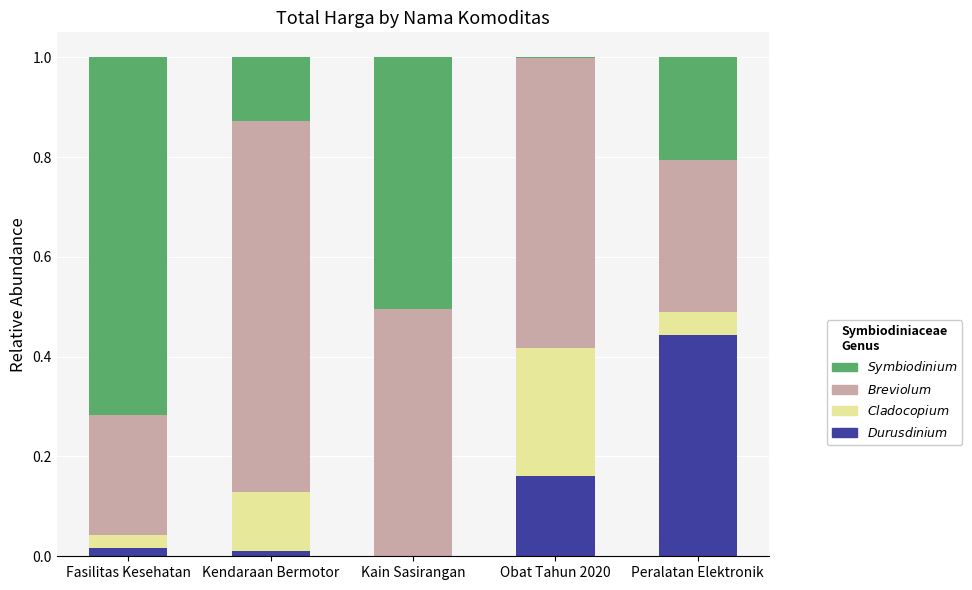

How many categories are shown in the chart?

5